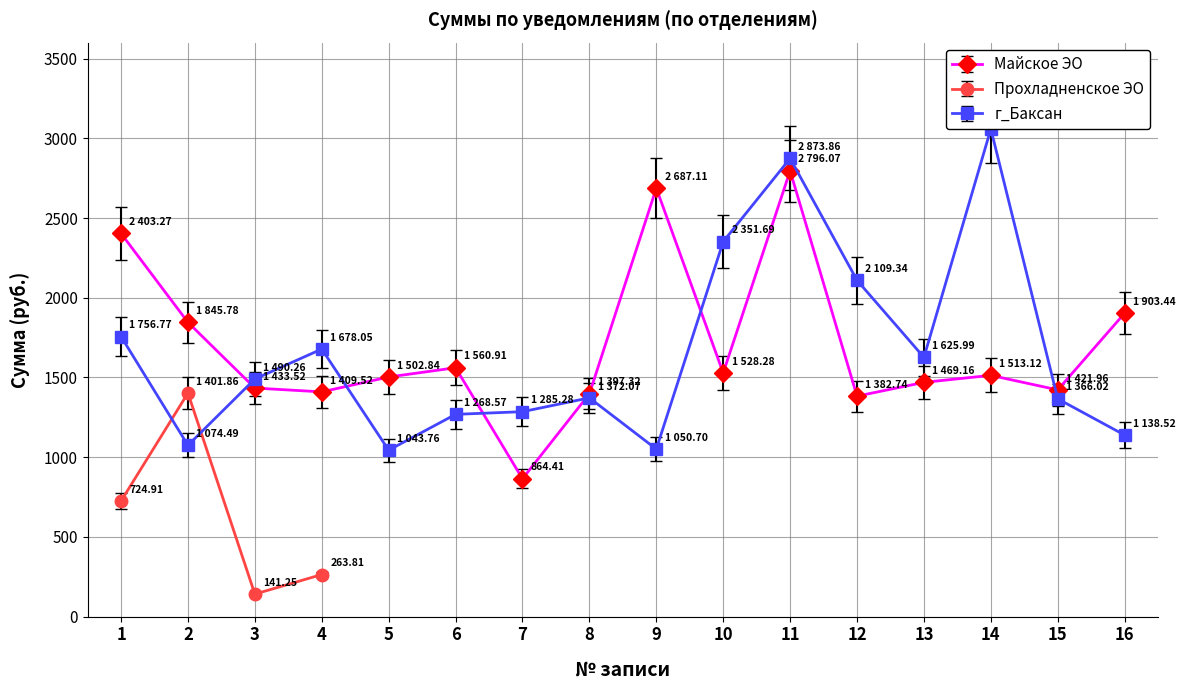

Between which two adjacent categories do г_Баксан and Майское ЭО first intersect?

2 and 3